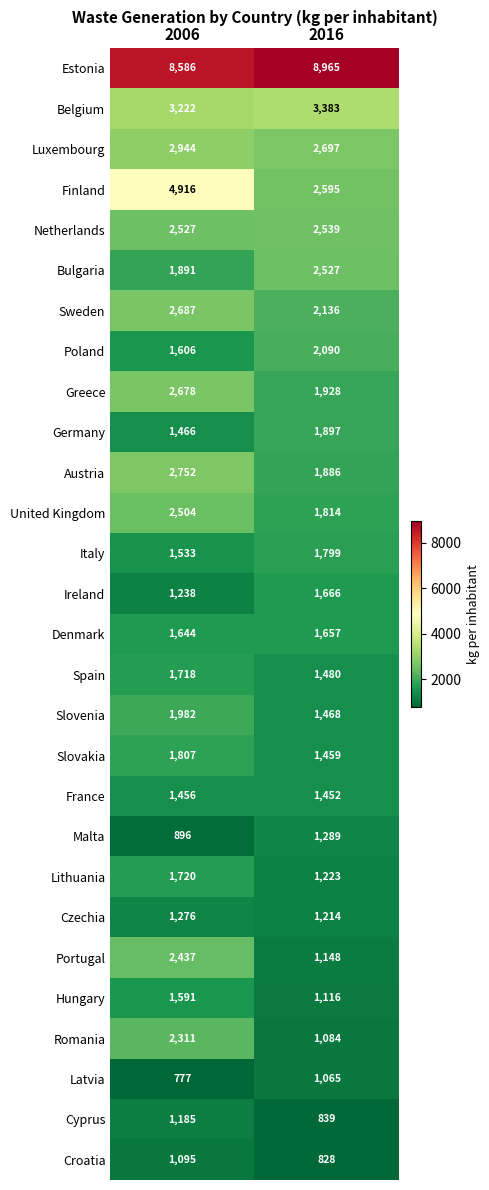

What value does the Czechia series have at 2016, to the nearest 10?

1210